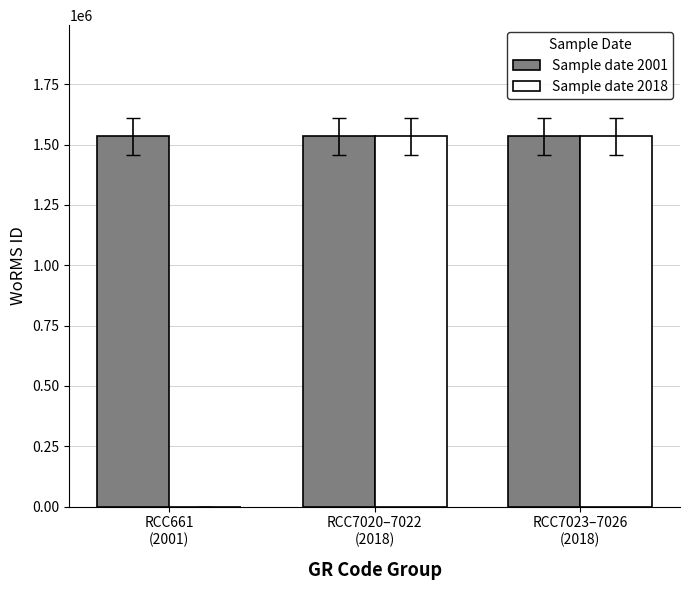

How many distinct data groups are displayed?

2